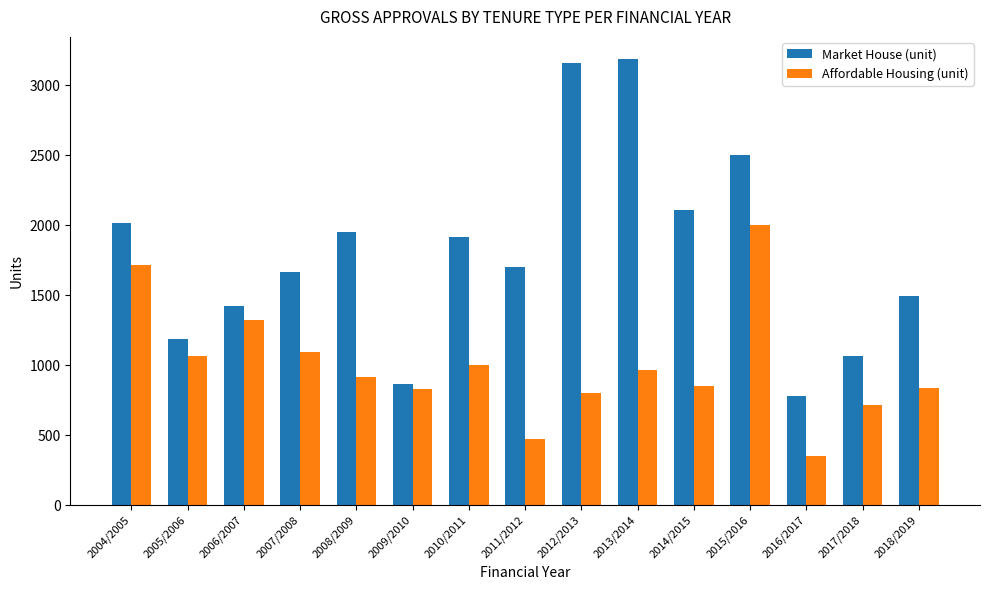

The Affordable Housing (unit) series shows 1715 at 2004/2005. True or false?

True